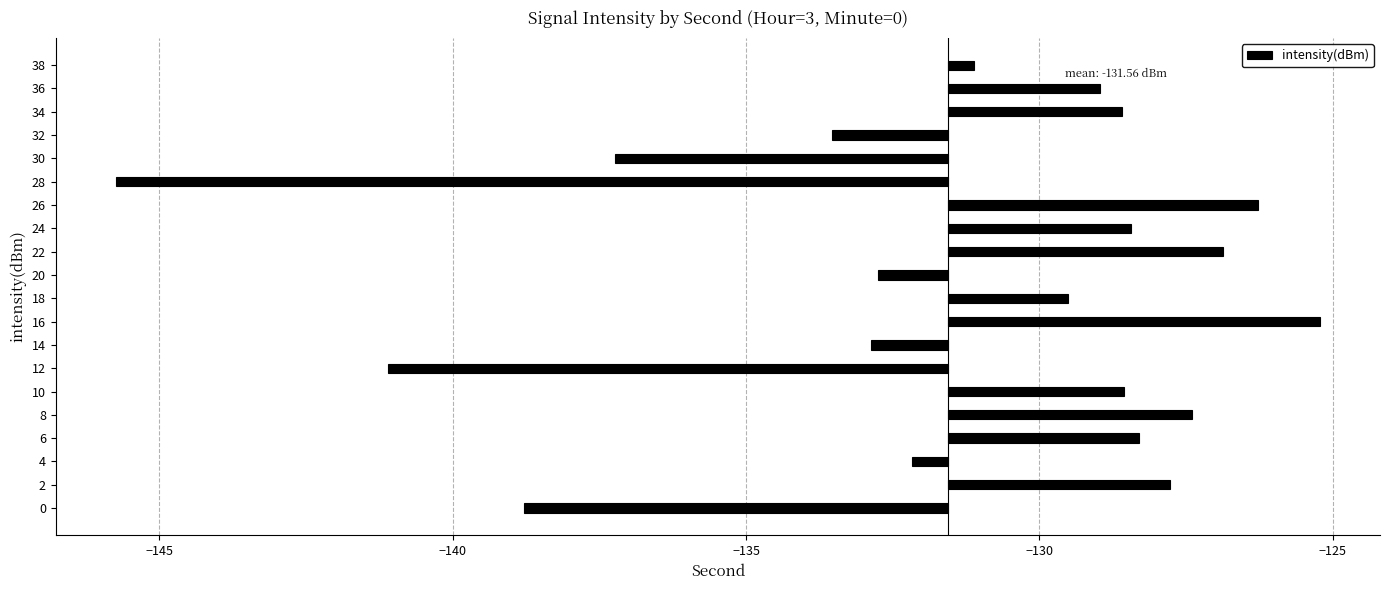

What is the value of the 7th bar from the left?

-9.5